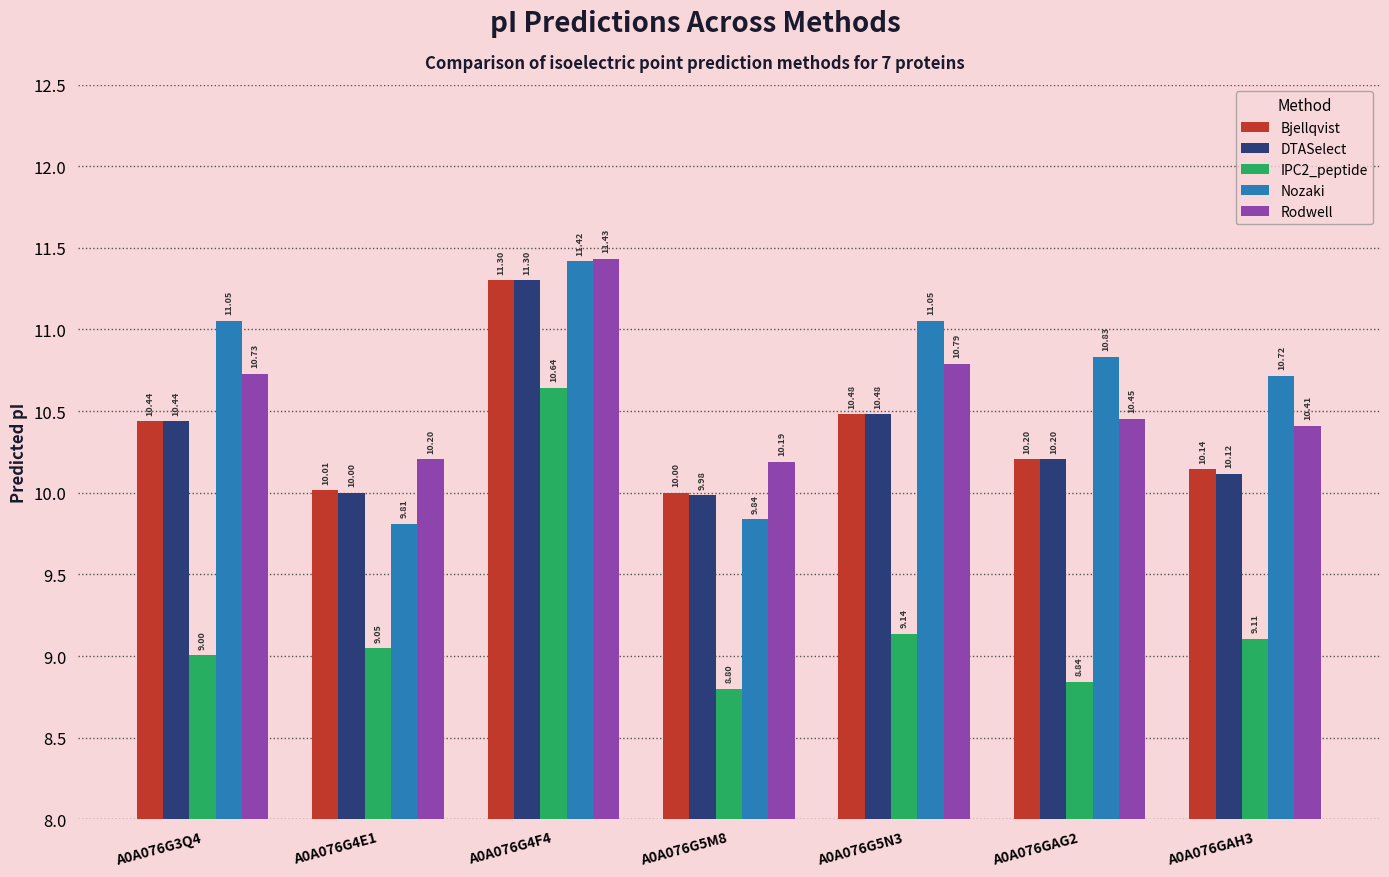

What are all the series names shown in the legend?

Bjellqvist, DTASelect, IPC2_peptide, Nozaki, Rodwell